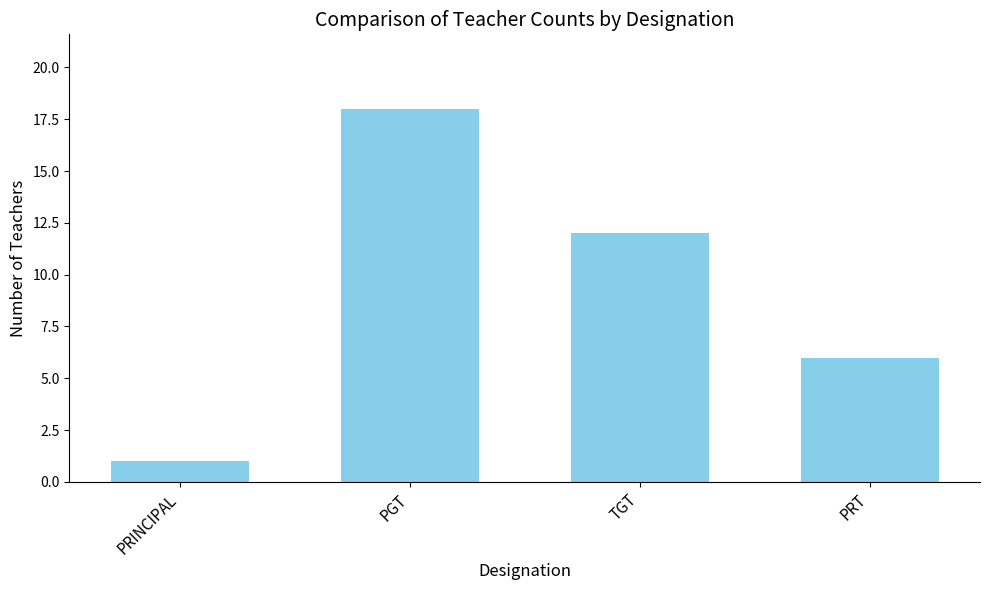

Is it true that the value at PRINCIPAL is 0?

False